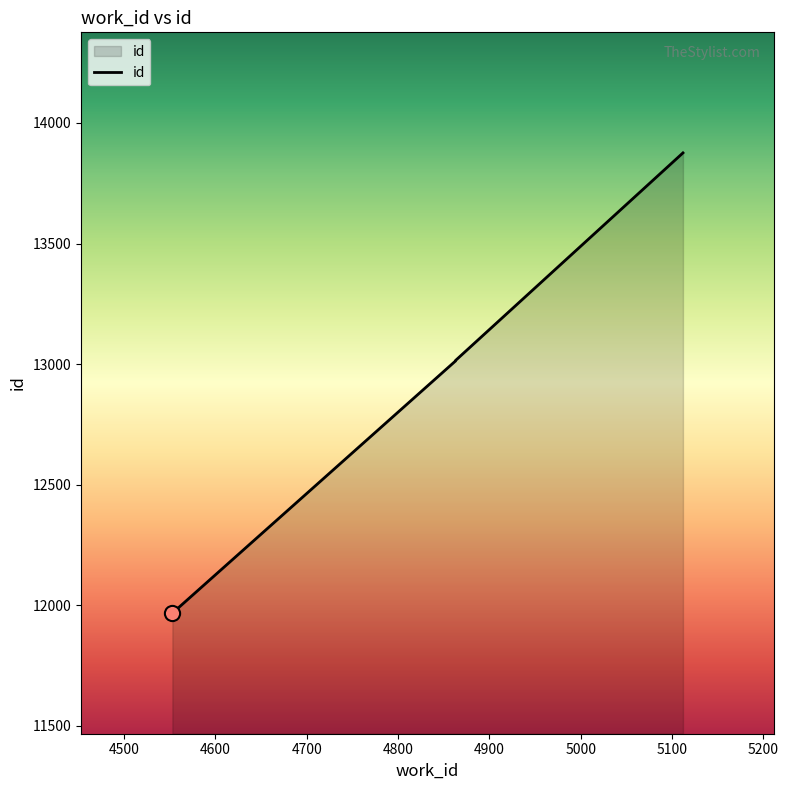

Approximately how many times larger is the value at 4863 compared to 4863?

1.0